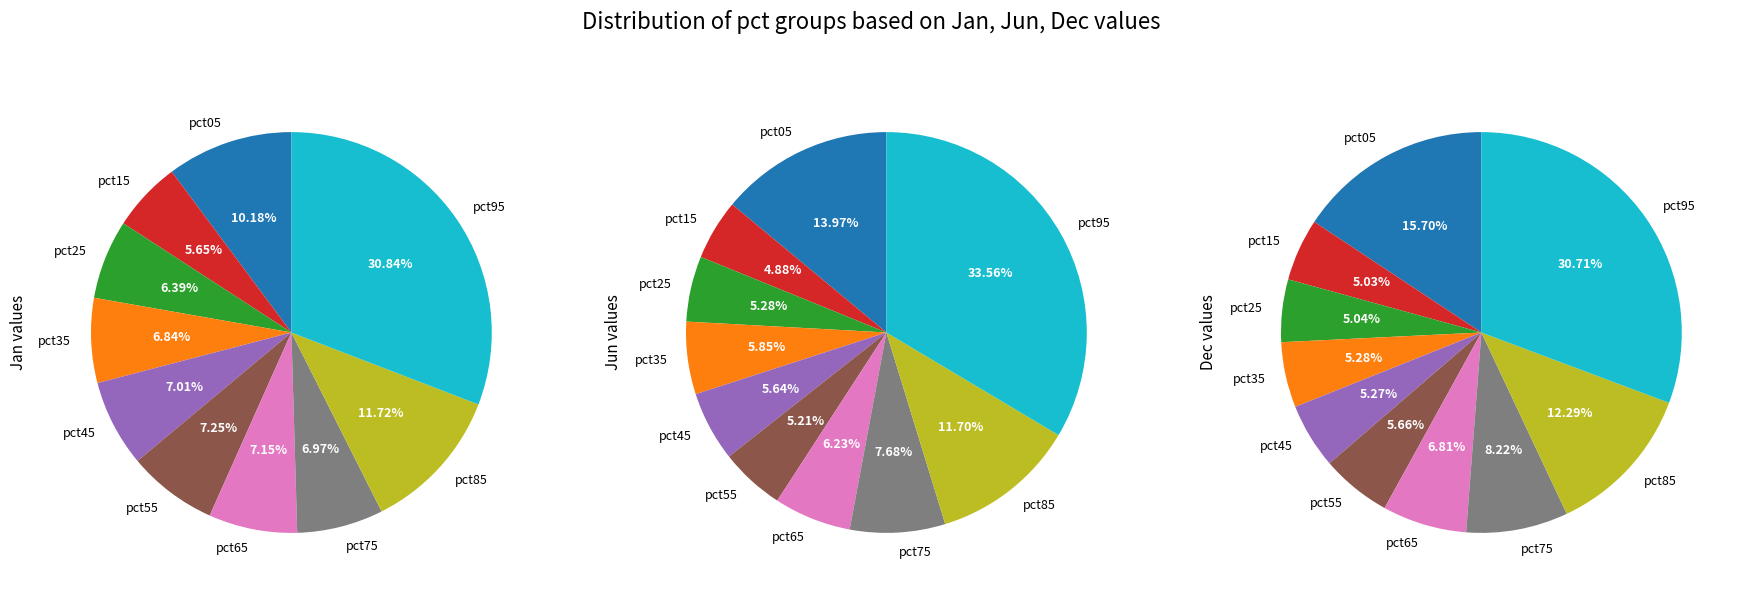

Count the number of slices in the pie.

10